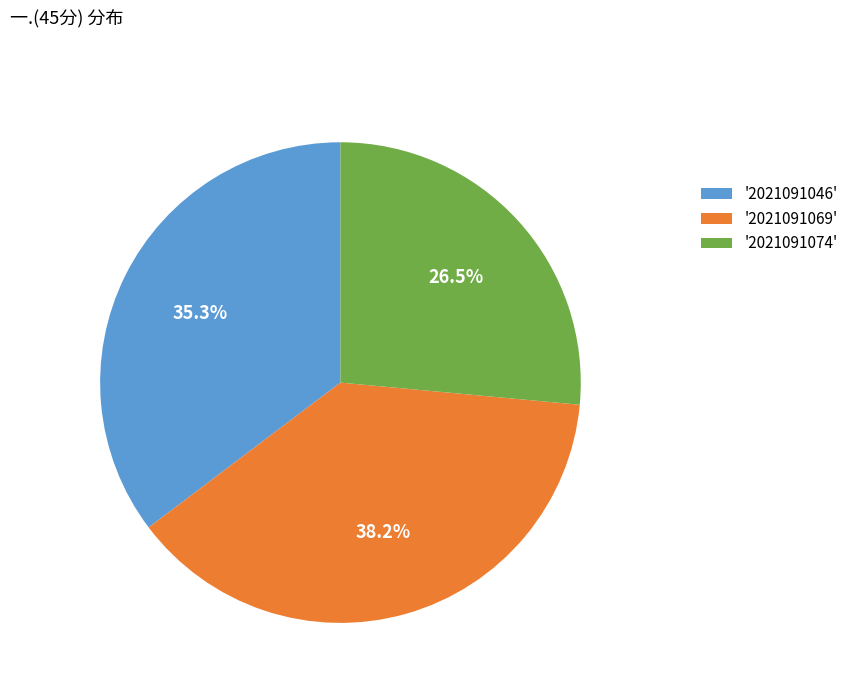

Is there any slice that represents more than half of the pie?

No